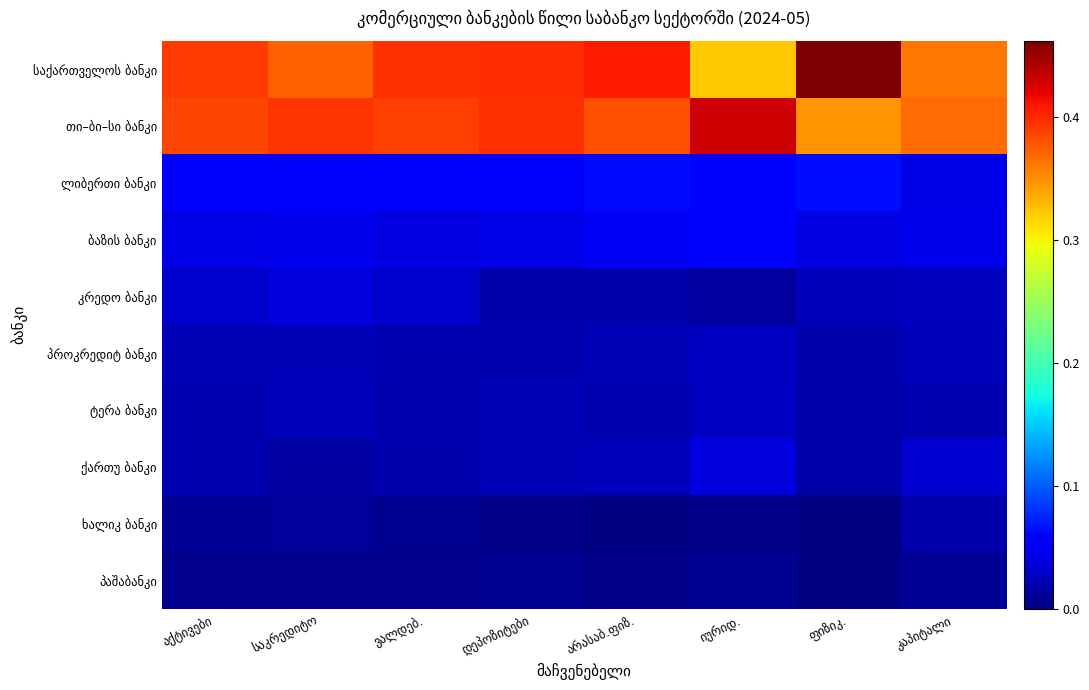

Between საკრედიტო and დეპოზიტები, which is larger?

დეპოზიტები